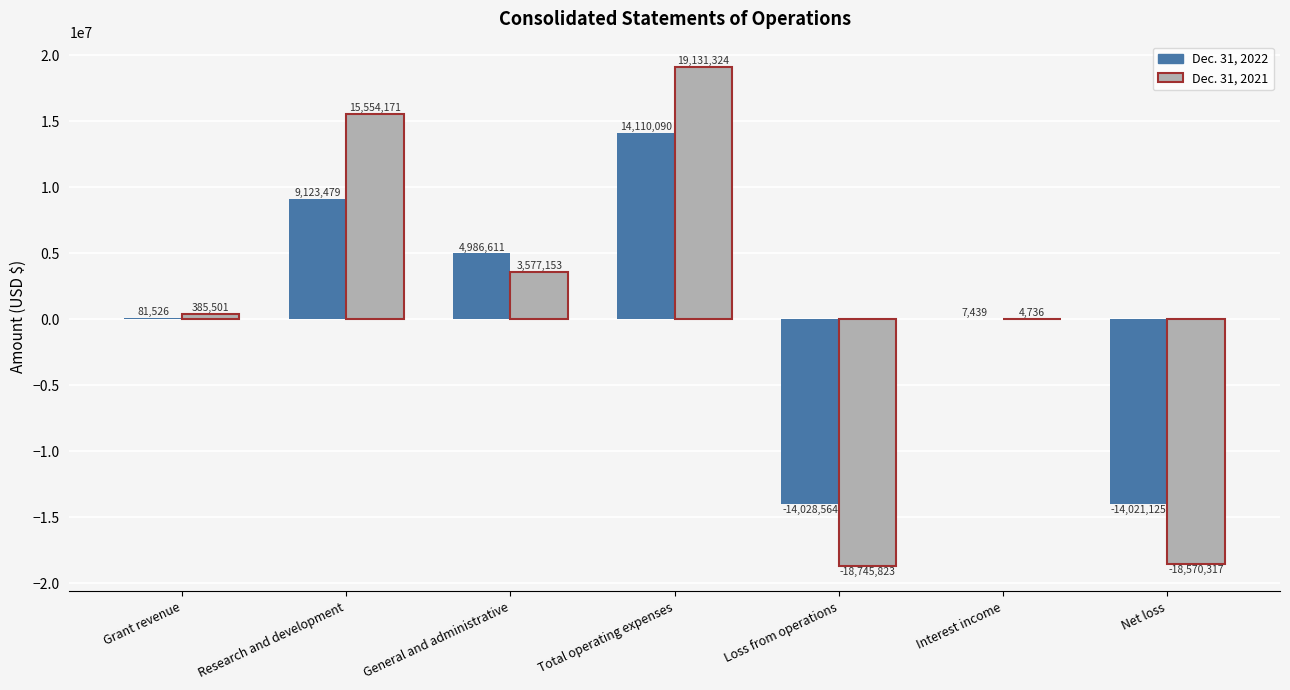

What value does the Dec. 31, 2021 series have at Grant revenue, to the nearest 10?

385500